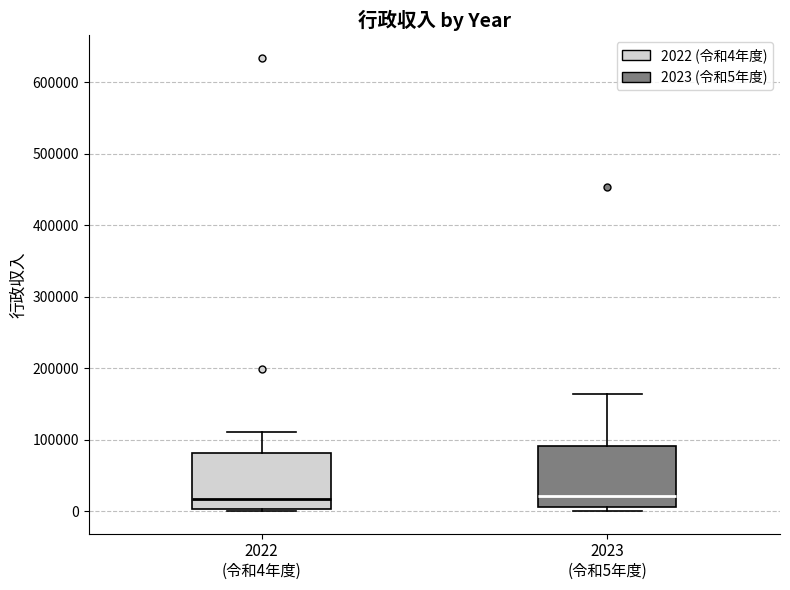

Reading left to right, read every box against the y-axis: the position of its median line, the range the box covers, and the ends of its whiskers. The values are not printed on the chart, so give them approximately, as read against the axis.

2022 (令和4年度): median 20000, box 0 to 80000, whiskers 0 to 110000
2023 (令和5年度): median 20000, box 10000 to 90000, whiskers 0 to 160000